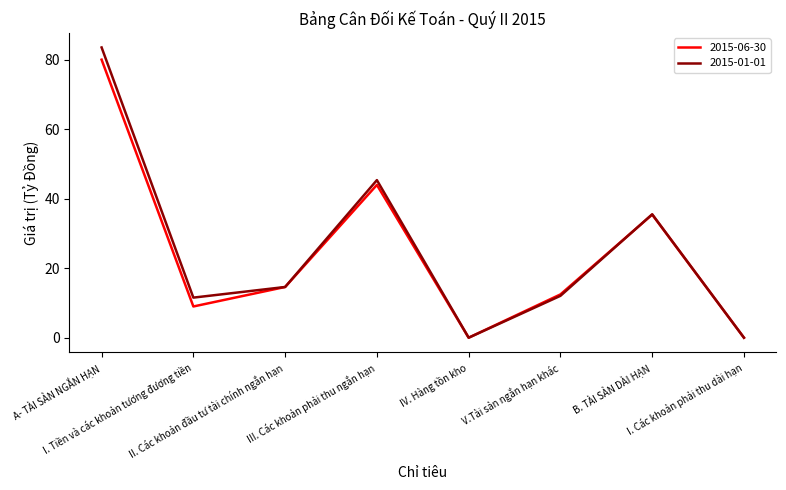

Which series has the largest range (max minus min)?

2015-01-01